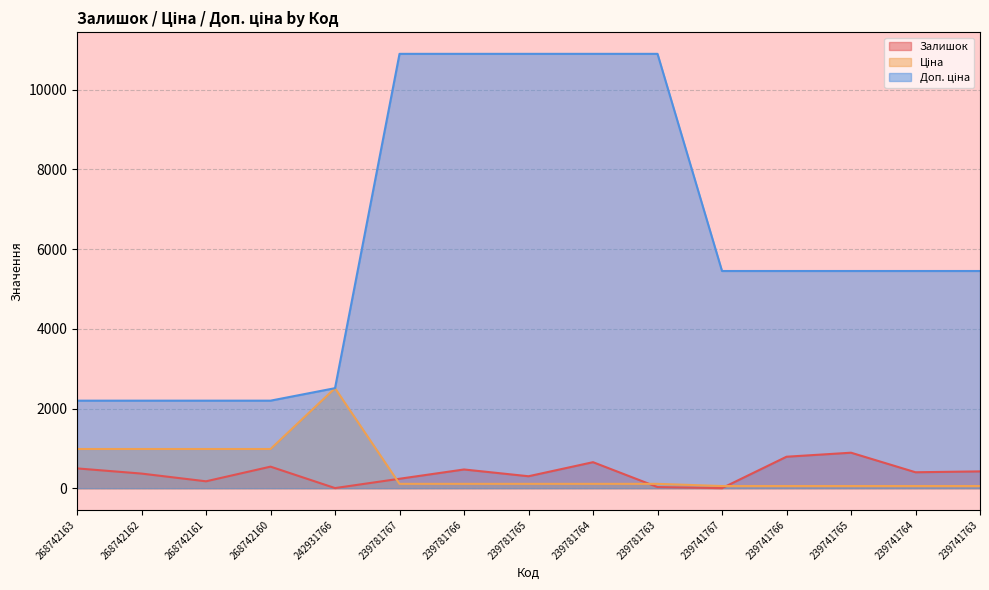

How many distinct data groups are displayed?

3